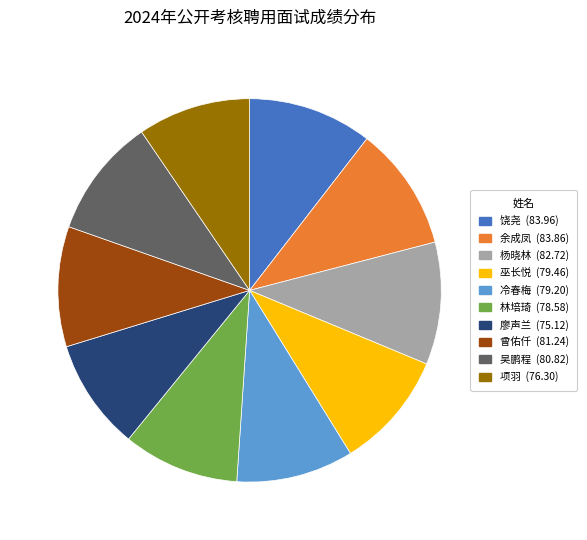

Do 林培琦 and 项羽 together represent more than half of the pie?

No